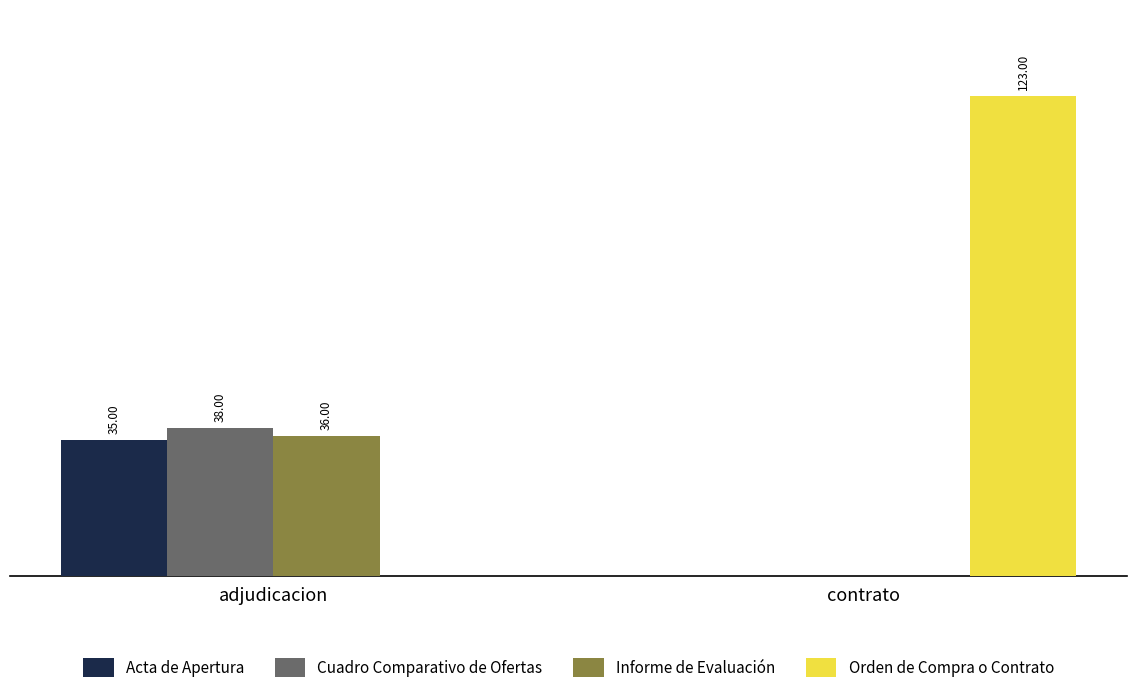

What are all the series names shown in the legend?

Acta de Apertura, Cuadro Comparativo de Ofertas, Informe de Evaluación, Orden de Compra o Contrato